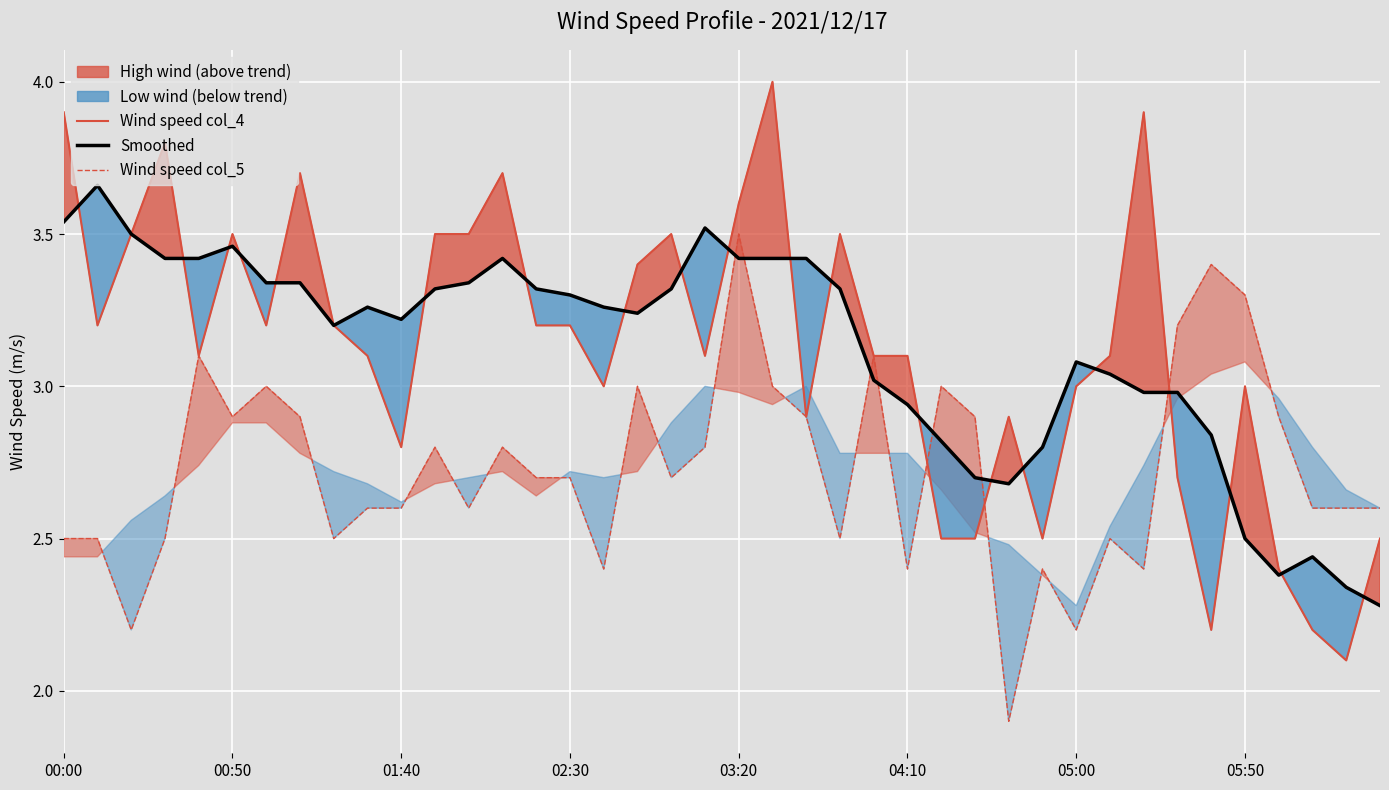

At which label does Wind speed col_5 reach its minimum?

28